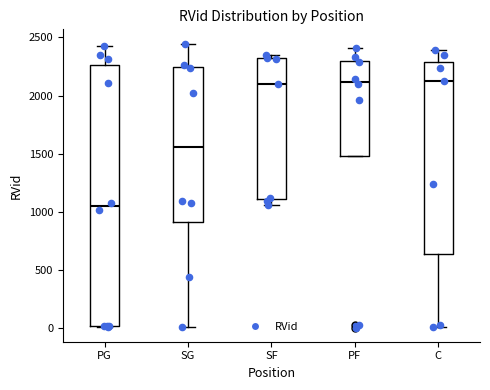

Reading left to right, transcribe this box plot: for each box, give where its median line is, the range the box spans, and where its two whiskers end, as read against the y-axis. The values are not printed on the chart, so give them approximately, as read against the axis.

PG: median 1050, box 0 to 2250, whiskers 0 to 2450
SG: median 1550, box 900 to 2250, whiskers 0 to 2450
SF: median 2100, box 1100 to 2300, whiskers 1050 to 2350
PF: median 2100, box 1500 to 2300, whiskers 1500 to 2400
C: median 2100, box 650 to 2300, whiskers 0 to 2400